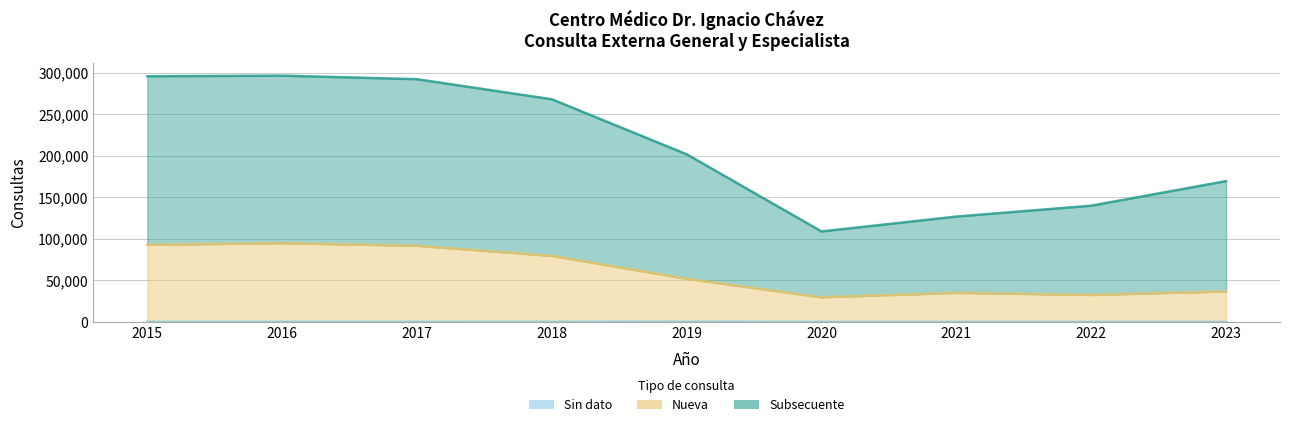

Which category has the highest value in the Subsecuente series?

2016